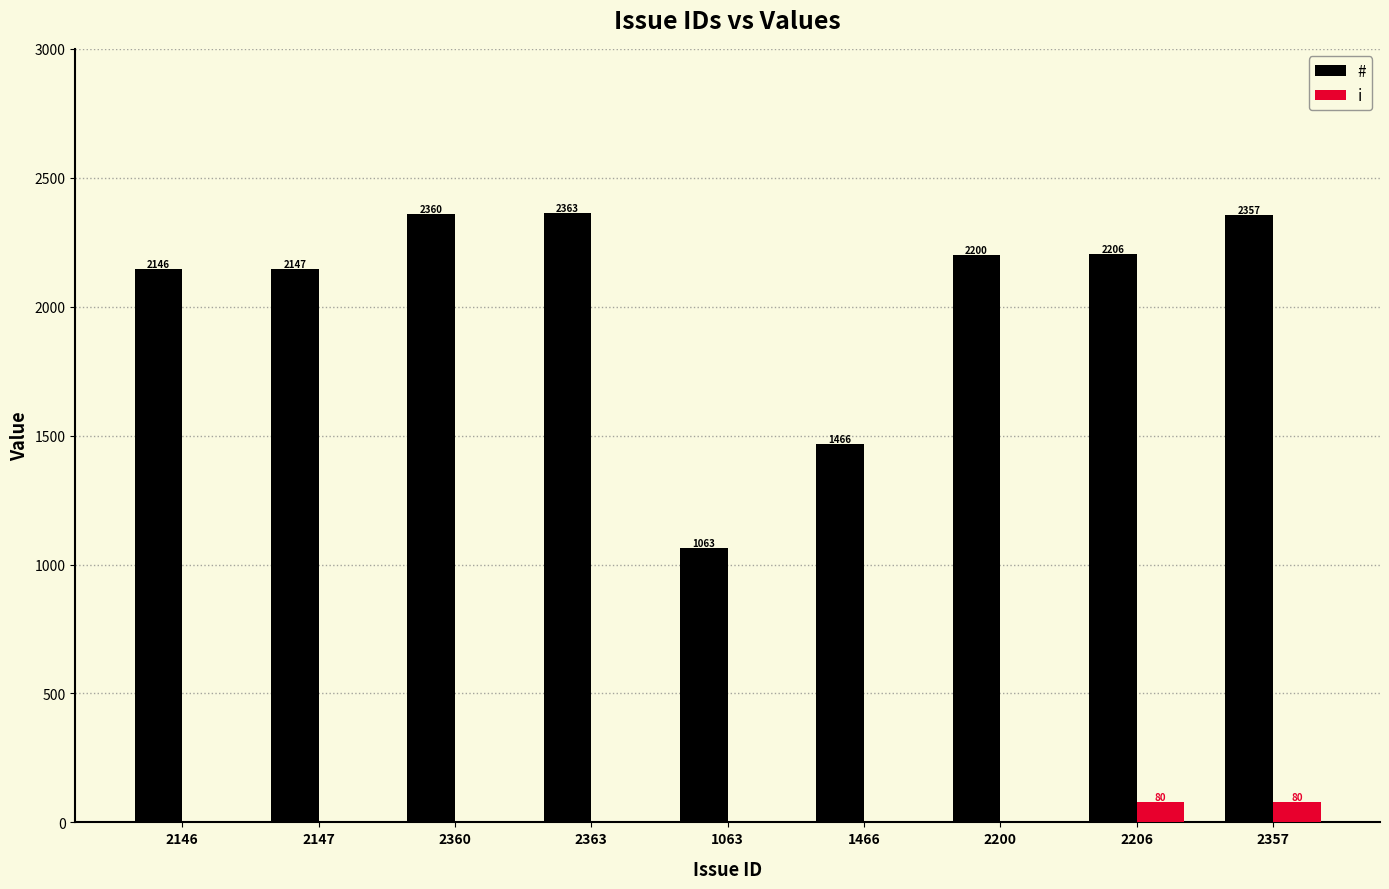

What is the sum of all # values?

18308